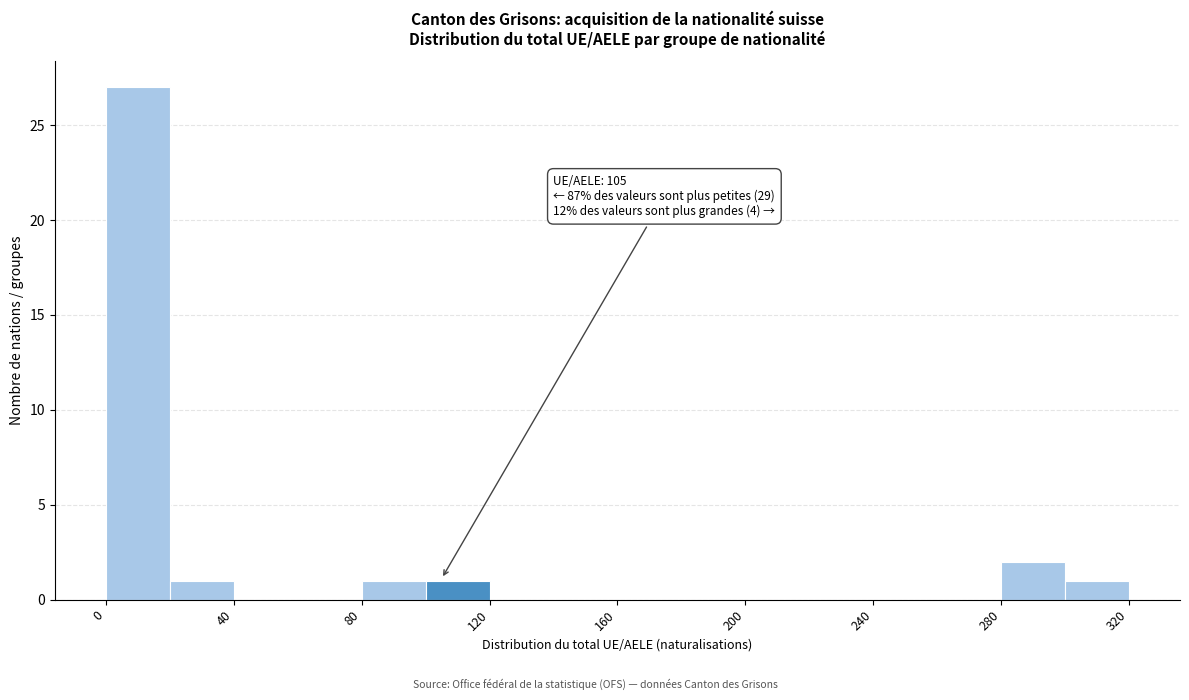

Over which range of the x-axis is the bar tallest?

0 to 20